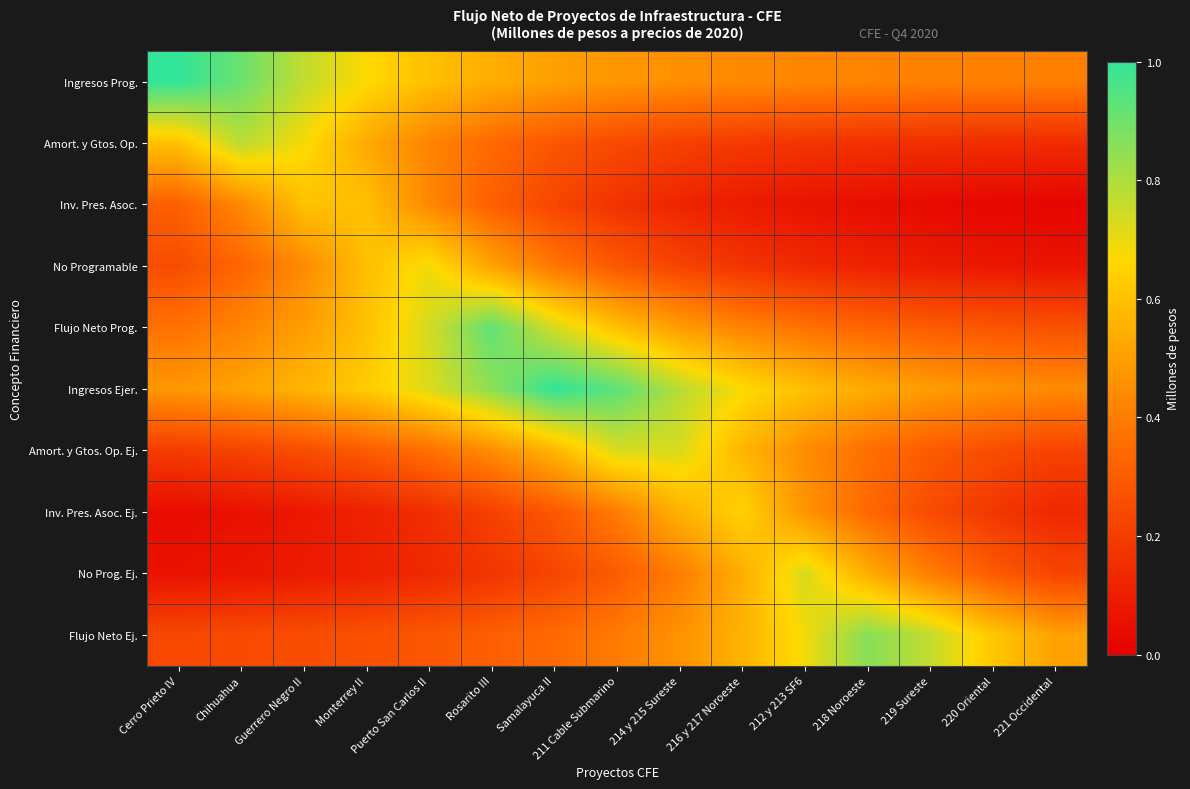

Rank the series by their maximum value, from lowest to highest.

Inv. Pres. Asoc., Inv. Pres. Asoc. Ej., No Programable, Amort. y Gtos. Op. Ej., No Prog. Ej., Amort. y Gtos. Op., Flujo Neto Ej., Flujo Neto Prog., Ingresos Prog., Ingresos Ejer.